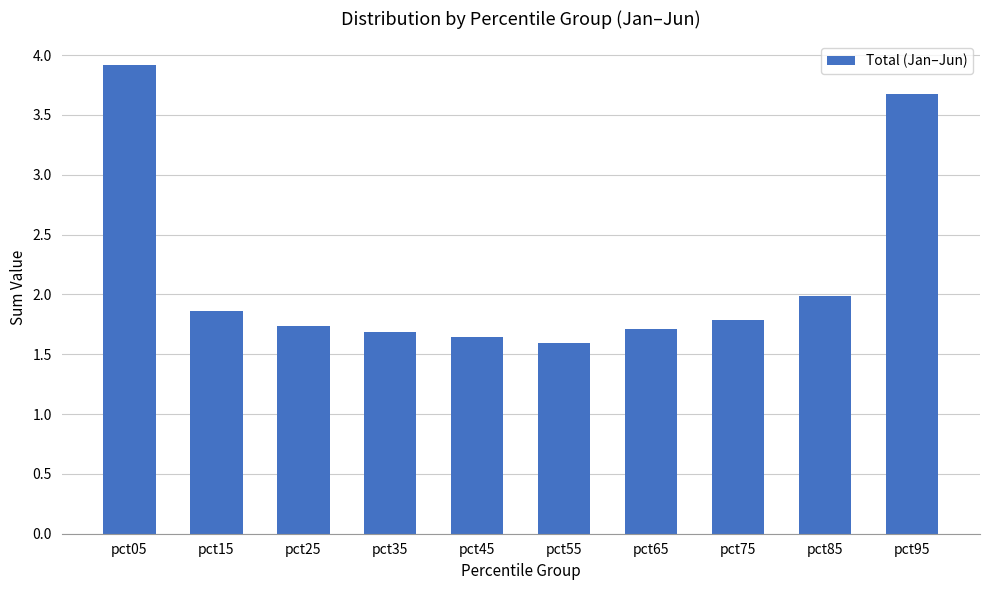

What is the difference between the maximum and second lowest values?

2.3